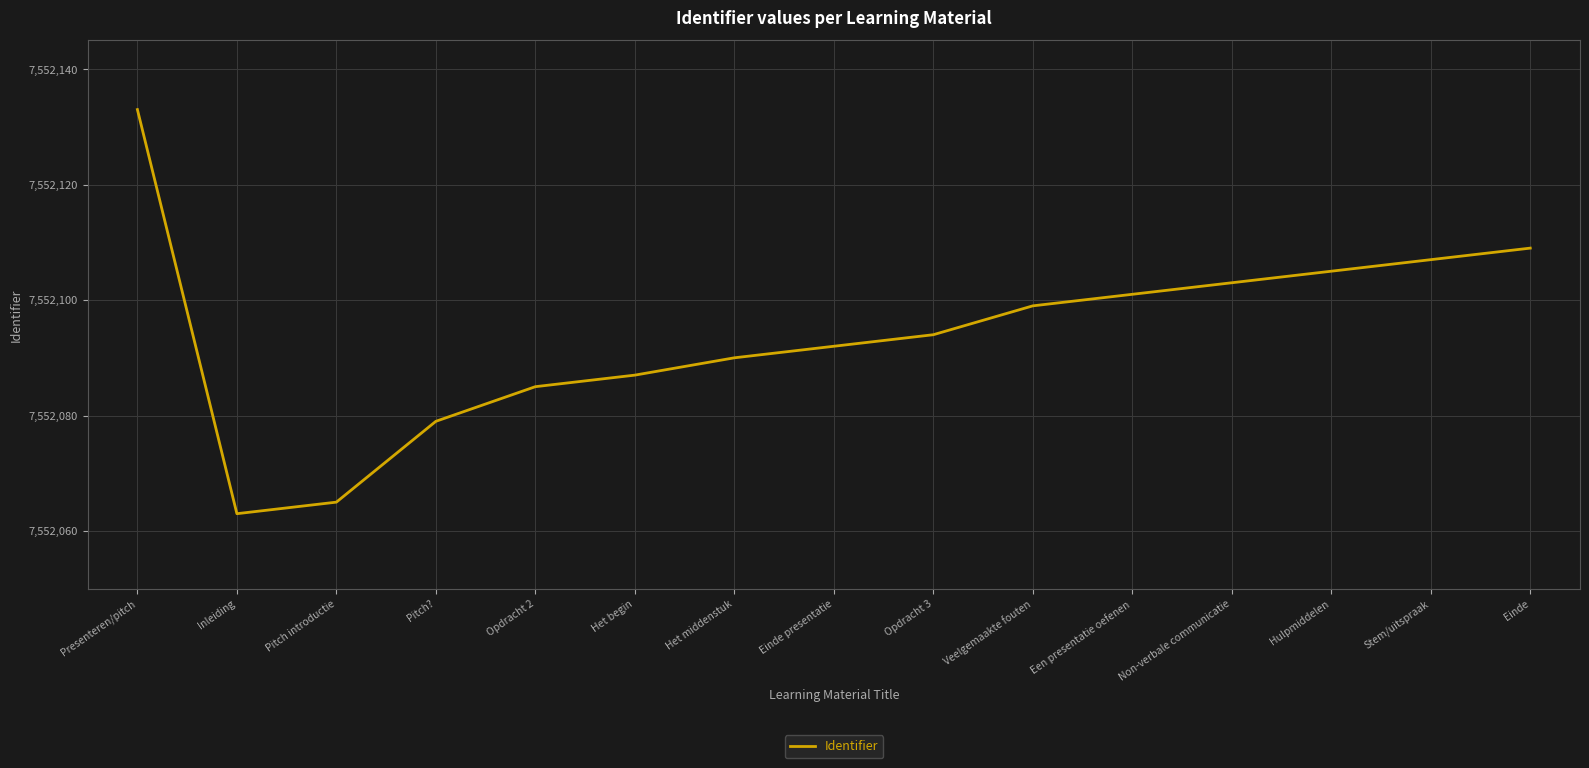

What is the difference between the maximum and minimum values?

70